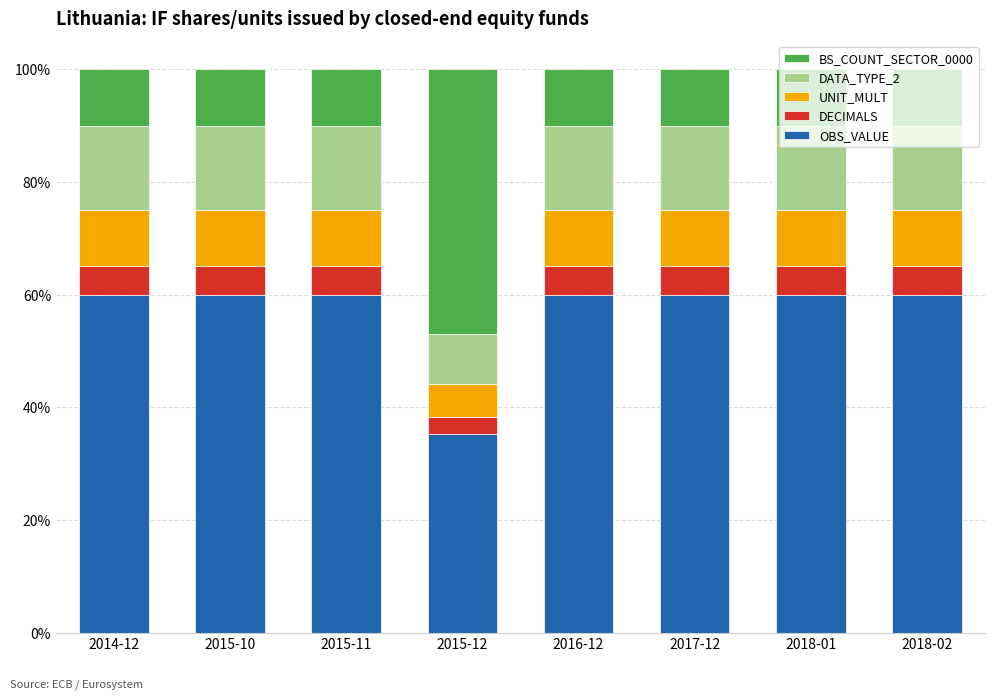

What is the sum of the OBS_VALUE values at 2015-10 and 2016-12?

120.0